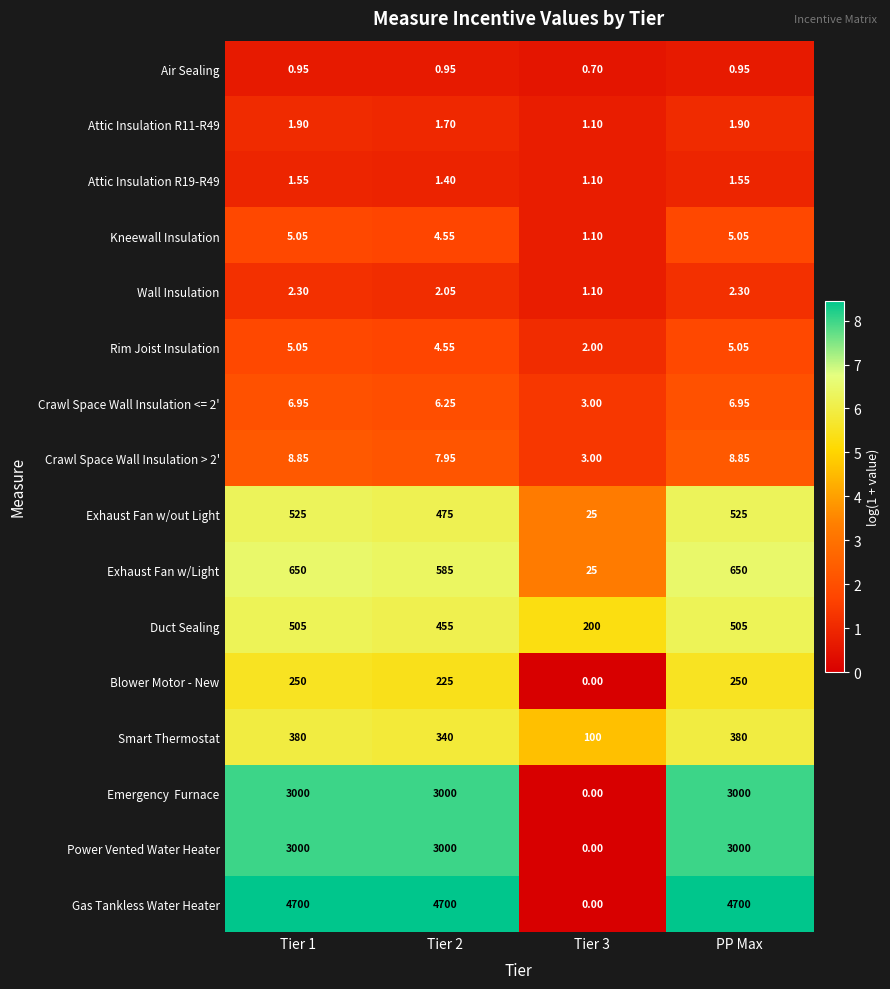

What is the maximum value shown in the chart?

4700.0